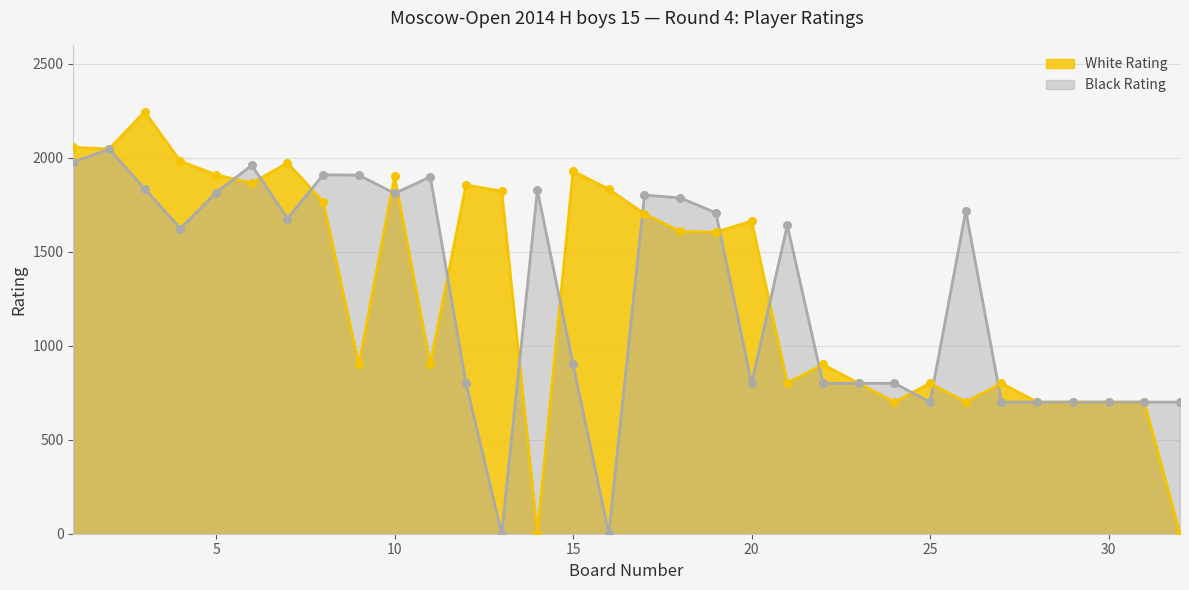

Which series has the widest spread of Y values?

White Rating